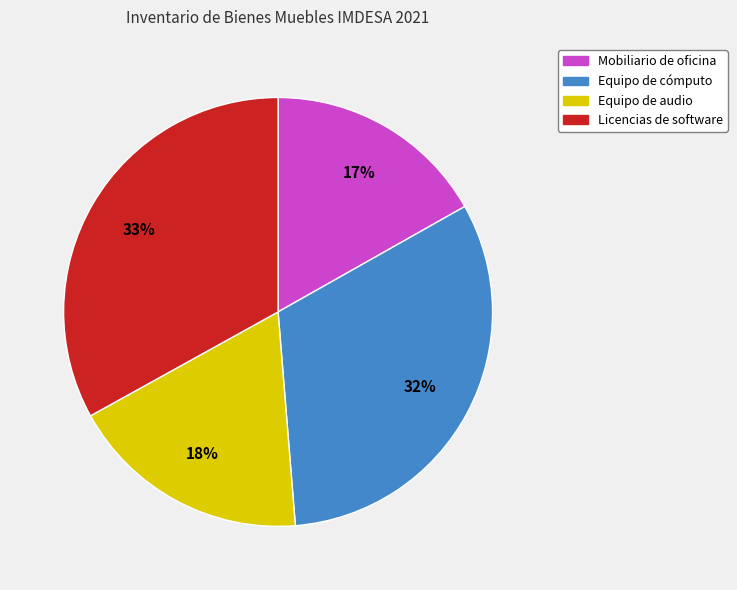

How many slices are in this pie chart?

4